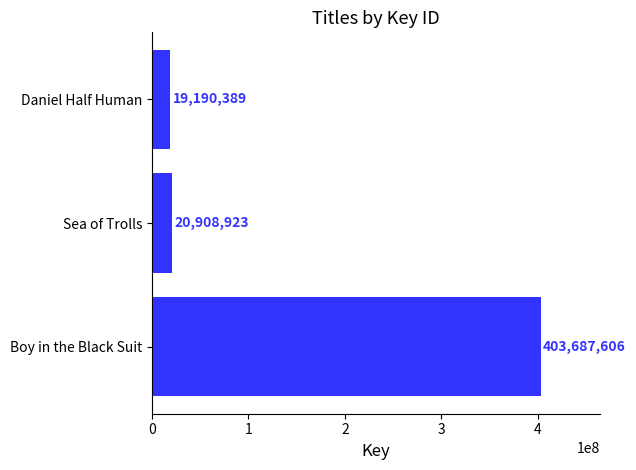

Reading top to bottom, list all the values displayed in this chart.

19190389	20908923	403687606